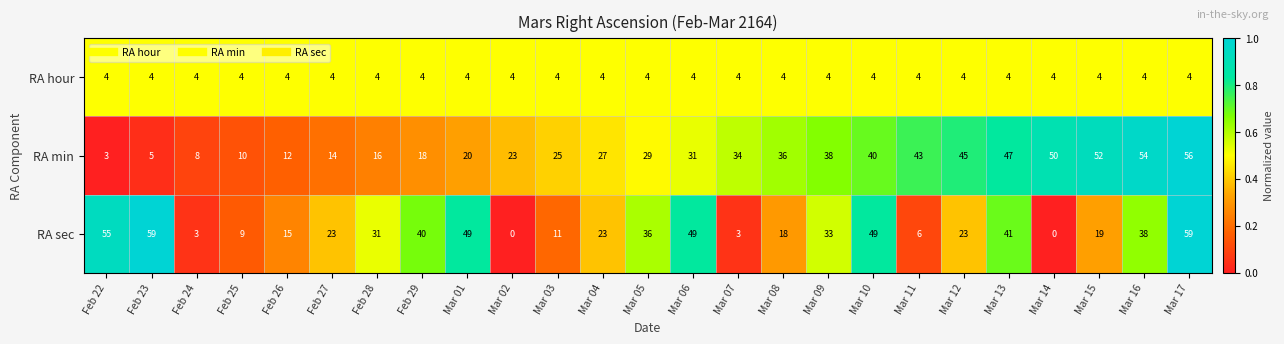

Rank the series by their maximum value, from highest to lowest.

RA sec, RA min, RA hour